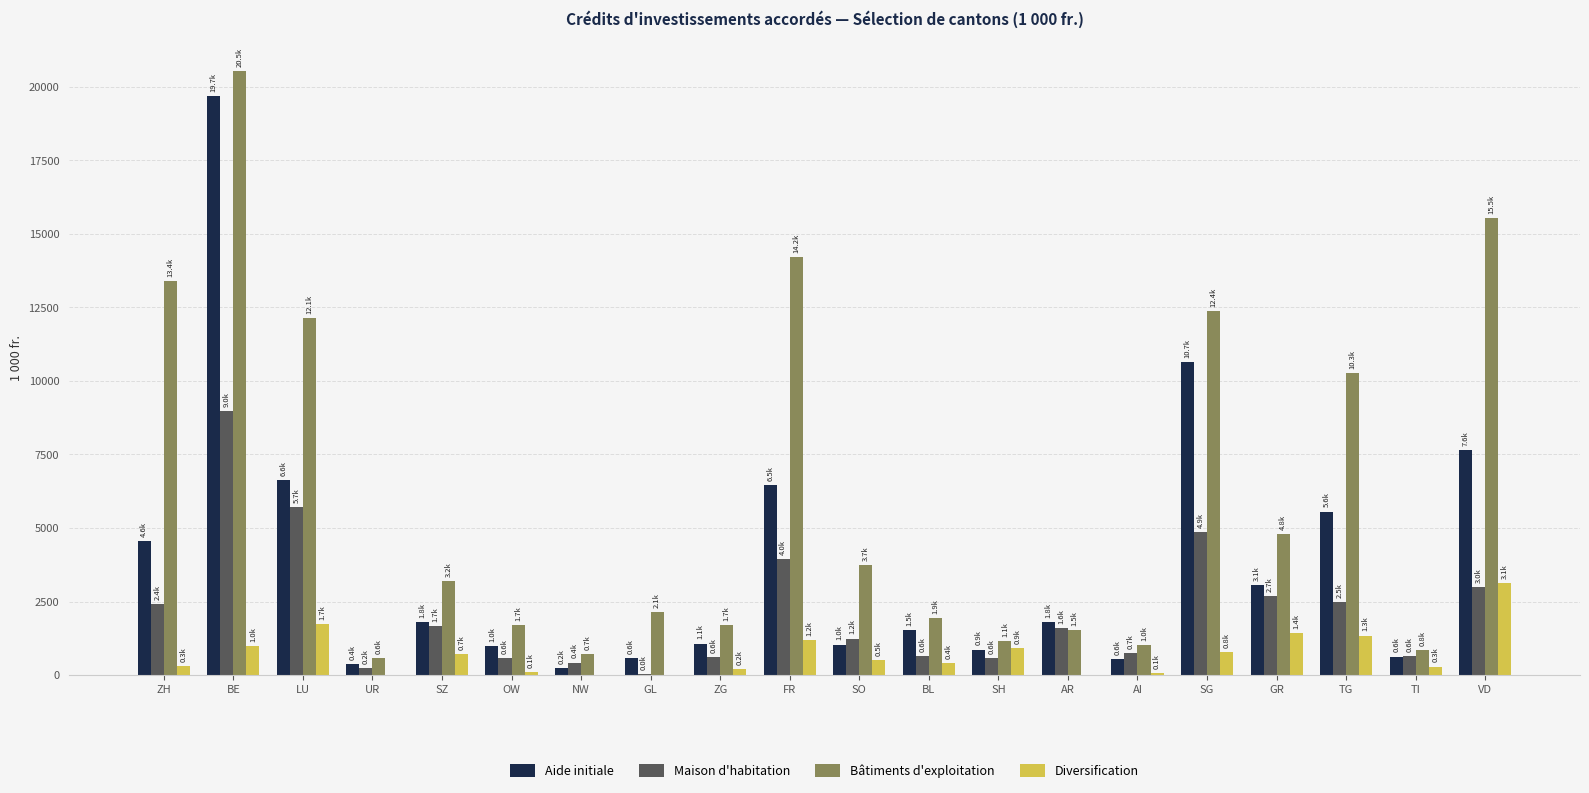

What is the spread (max minus min) of values at TI?

561.7